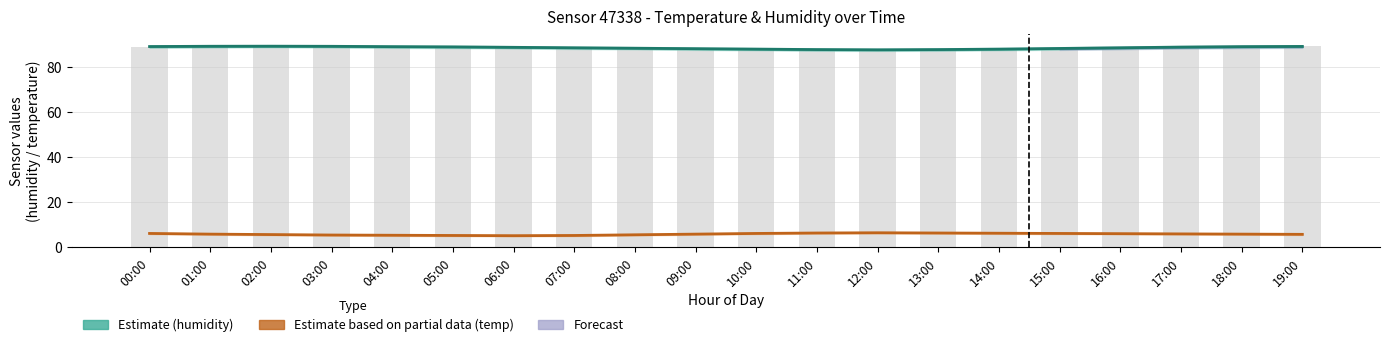

At which label does Humidity estimate reach its minimum?

12:00